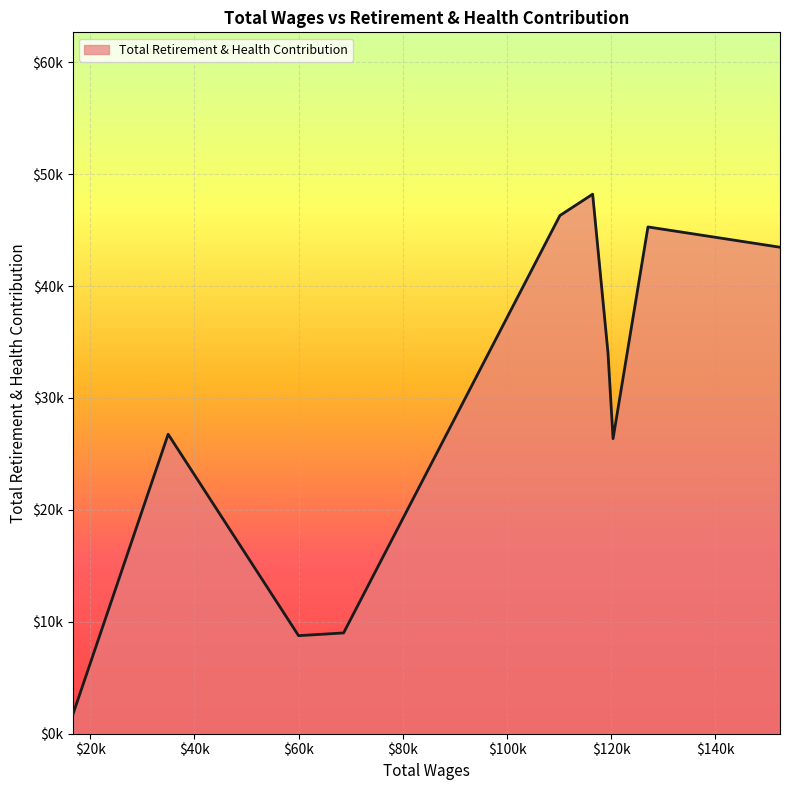

Rank the categories by value from lowest to highest.

16710.0, 59979.0, 68619.0, 120340.0, 34946.0, 119366.0, 152386.0, 127041.0, 110145.0, 116424.0